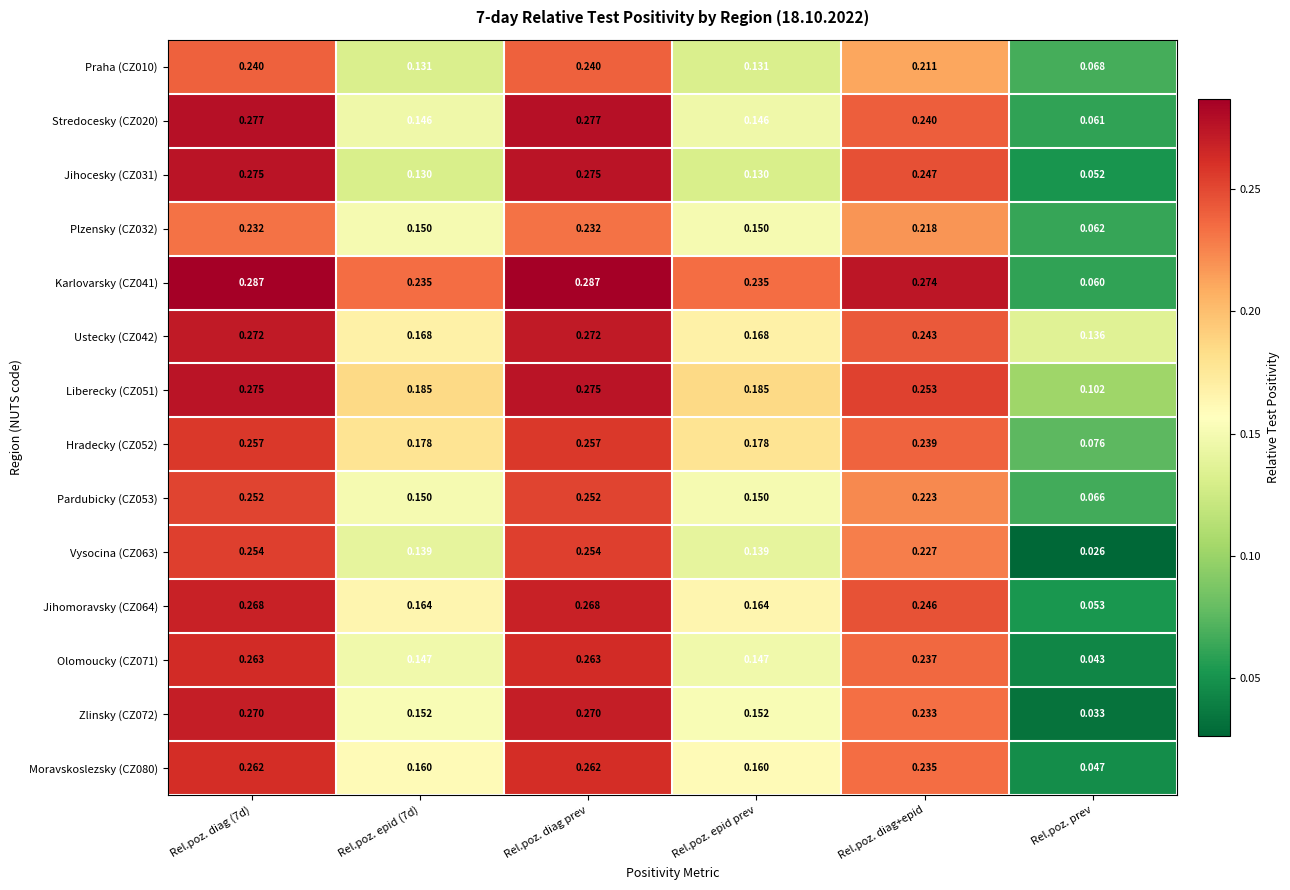

Which label corresponds to the smallest value in the chart?

Rel.poz. prev